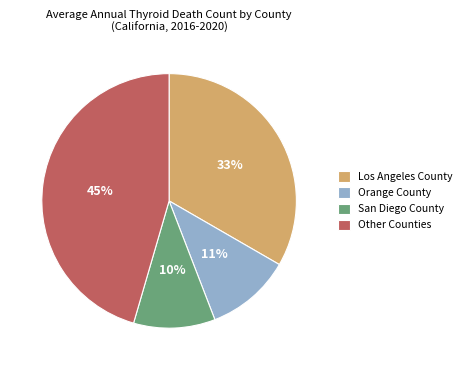

Is San Diego County the majority of the pie?

No